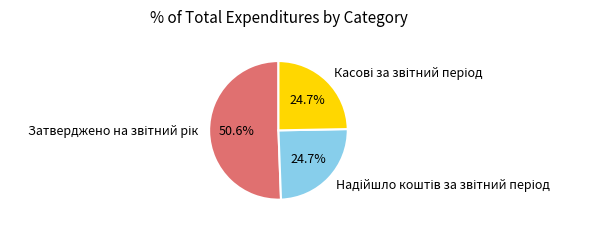

Is there any slice that represents more than half of the pie?

Yes